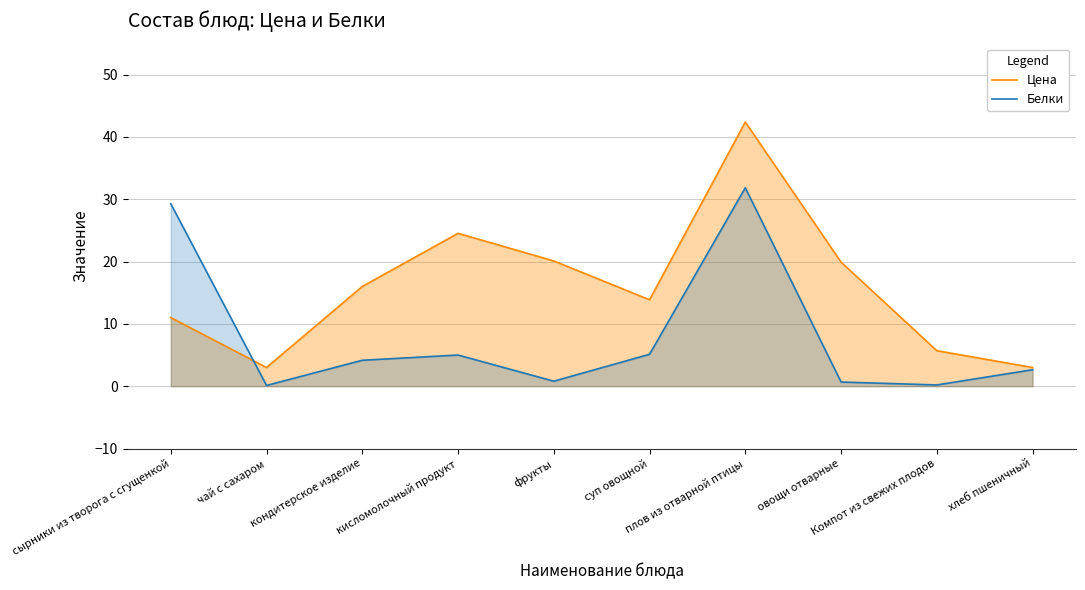

At which category is the sum across all series the highest?

плов из отварной птицы